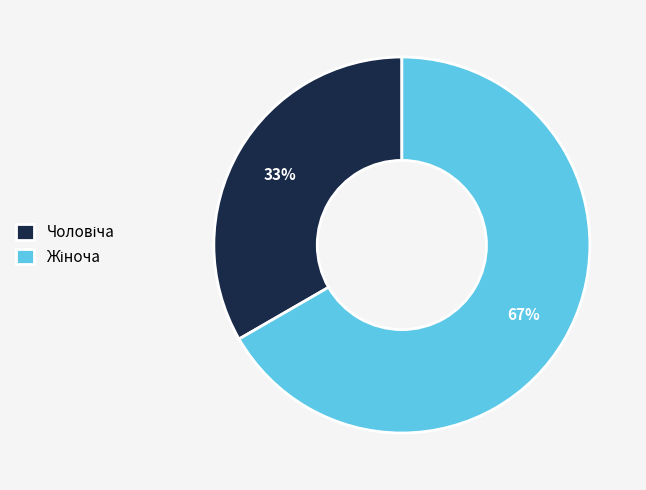

To the nearest percent, what is the average slice percentage?

50%